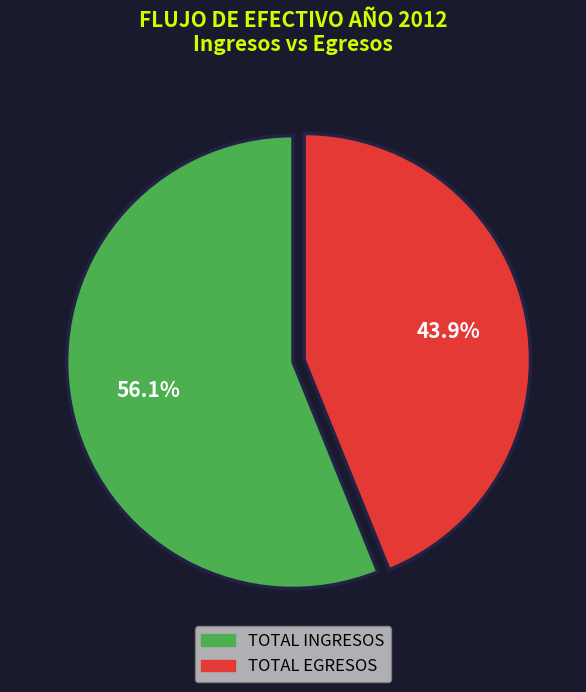

Is there any slice that represents more than half of the pie?

Yes